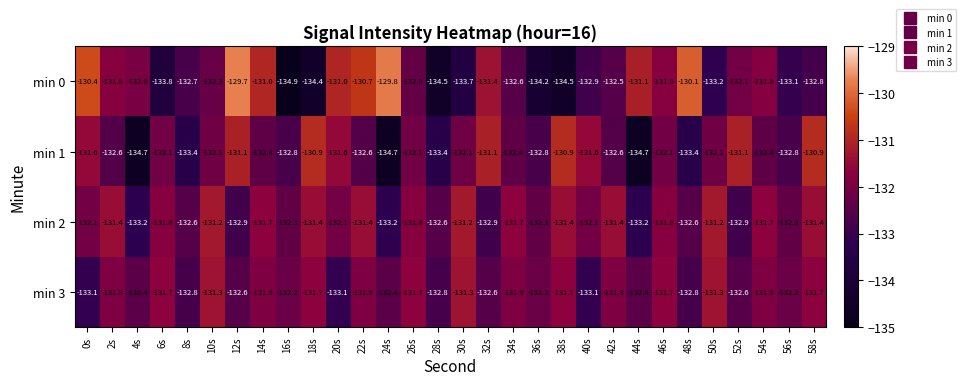

What is the total value across all series at 52s?

-528.7